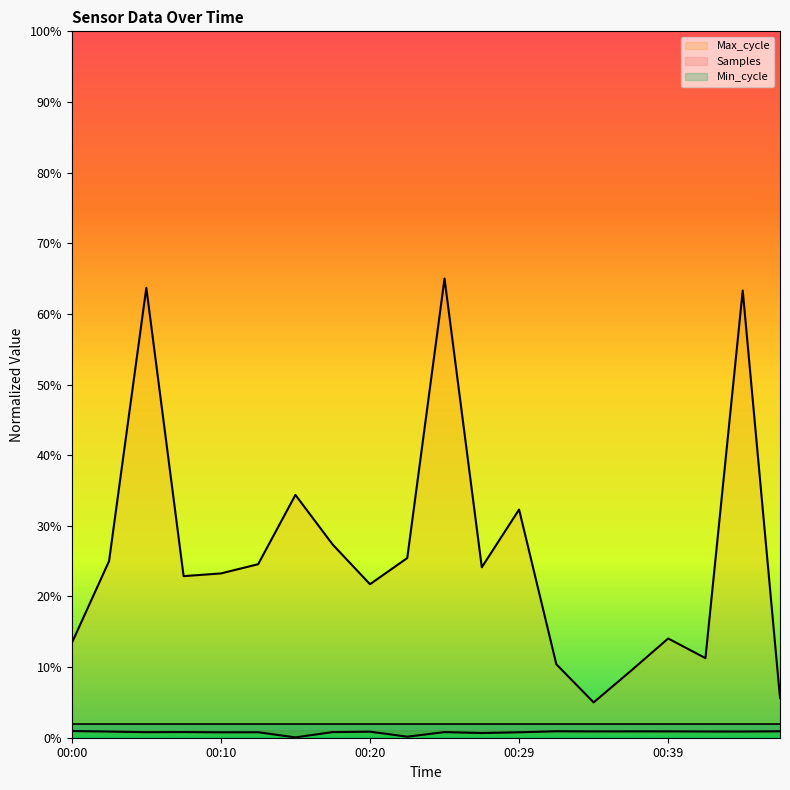

In Max_cycle, how many points are higher than both neighbors (excluding endpoints)?

6